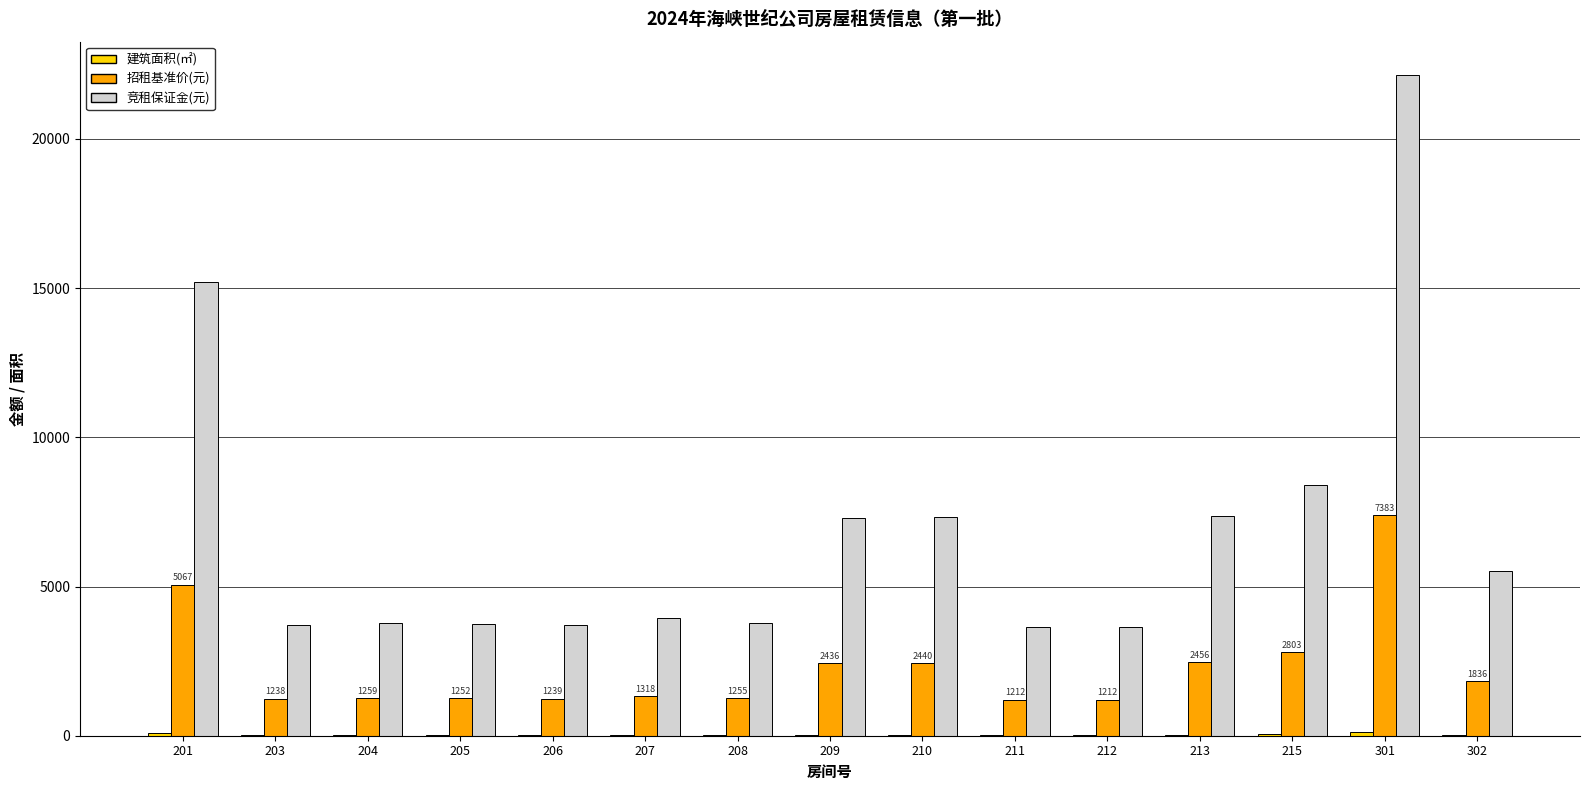

Which series changed the most between 215 and 302?

竞租保证金(元)